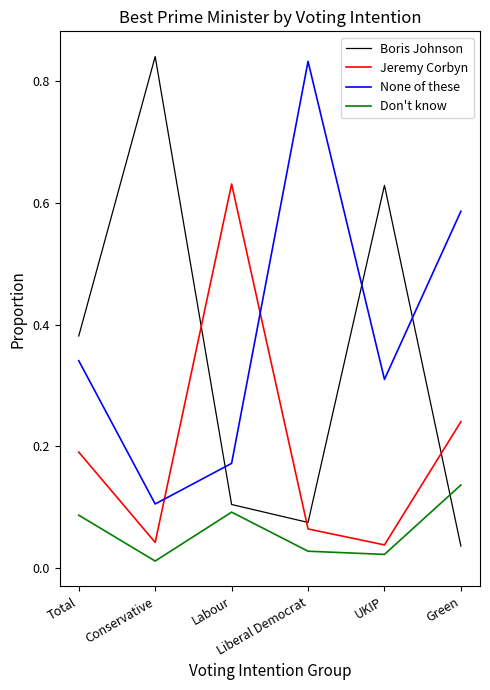

Which series has the widest spread of values?

Boris Johnson